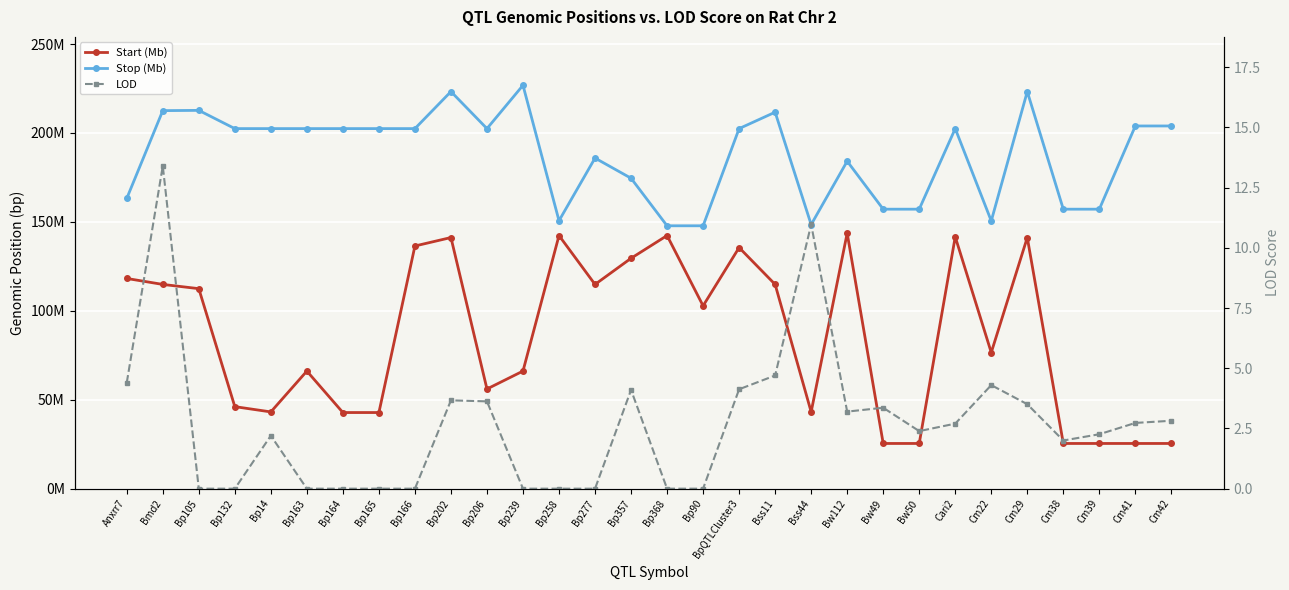

What are all the series names shown in the legend?

Start (Mb), Stop (Mb), LOD